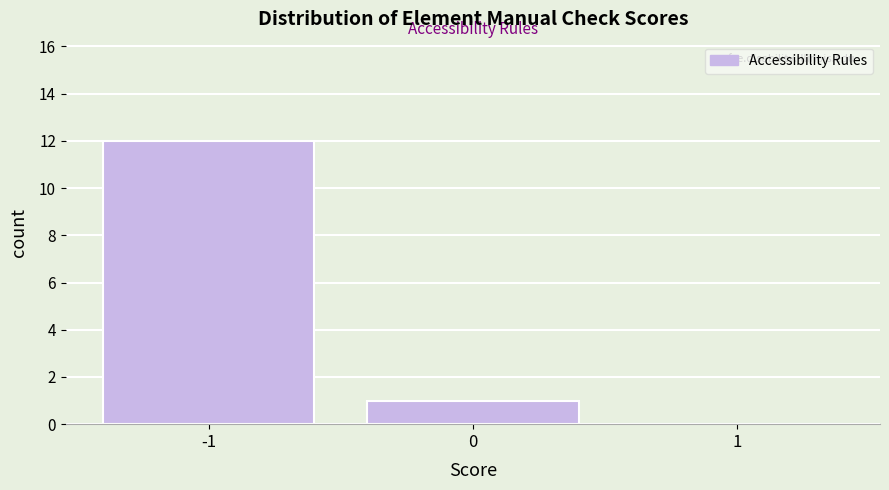

Reading left to right, transcribe this chart: for each bar, give the range it covers on the x-axis and its height. The values are not printed on the chart, so give them approximately, as read against the axis.

-1.5 to -0.5: 12
-0.5 to 0.5: 1
0.5 to 1.5: 0